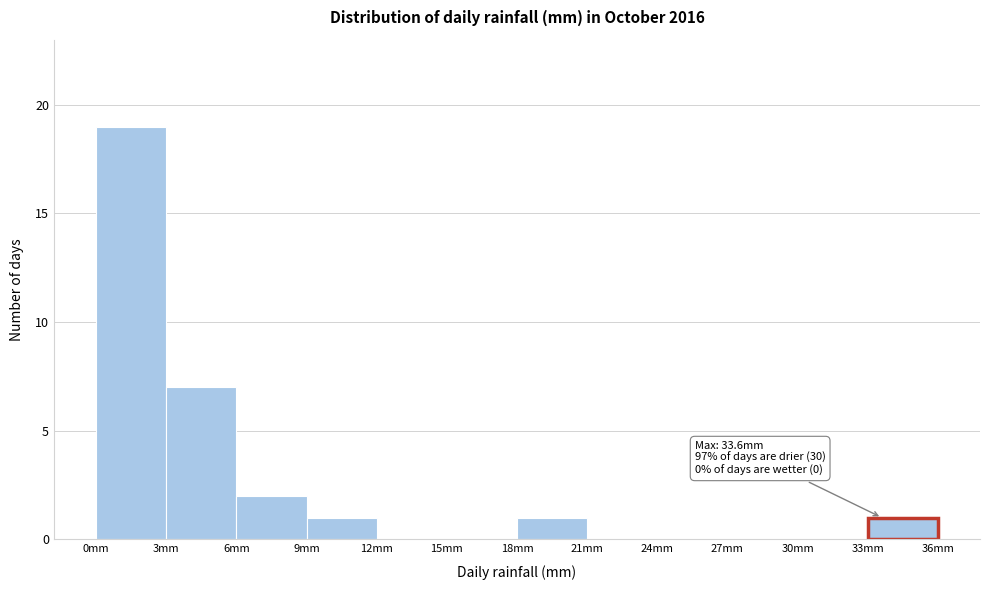

Which range on the x-axis has the tallest bar?

0 to 3